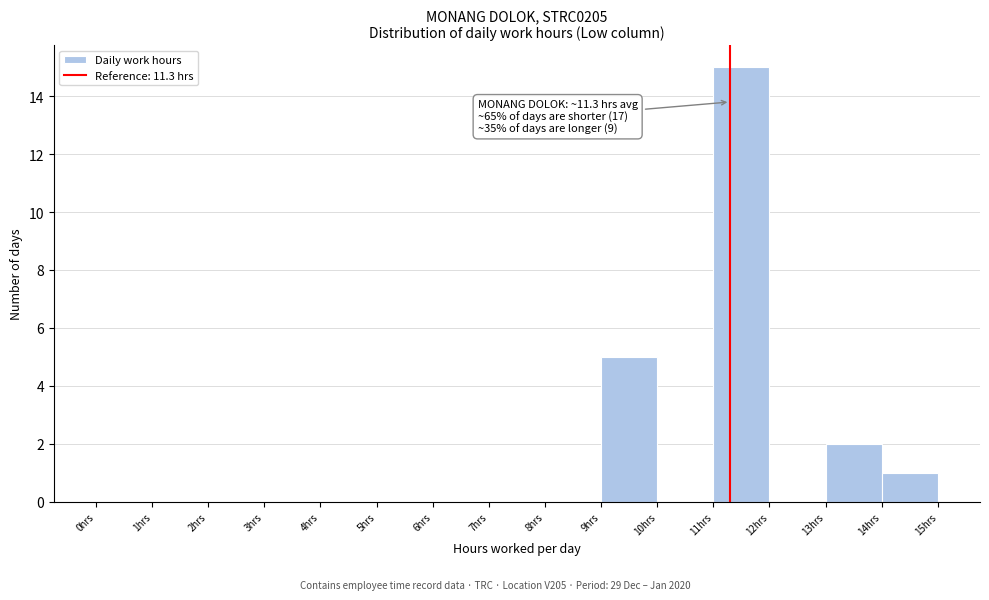

Which range on the x-axis has the tallest bar?

11 to 12